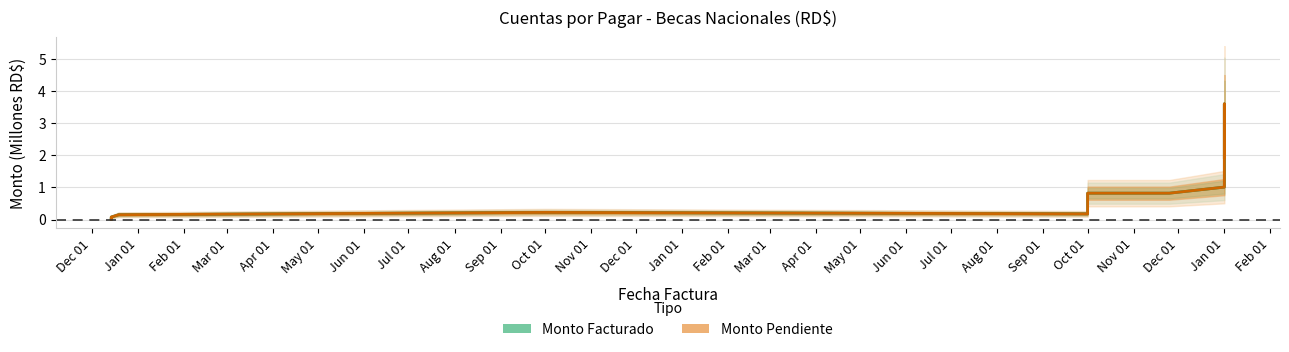

At which category does Monto Facturado reach its first local valley?

Mar 01